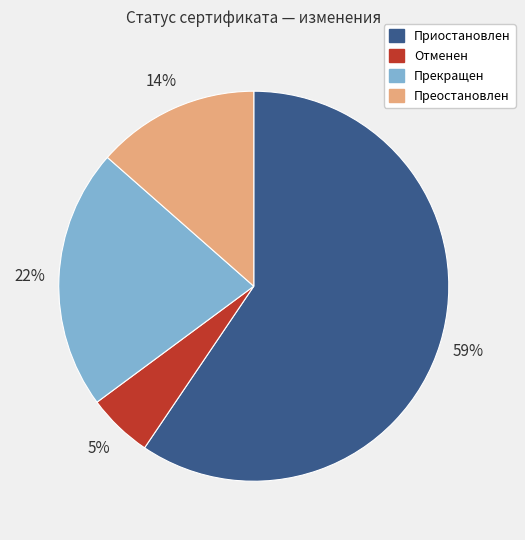

Rank the categories by value from lowest to highest.

Отменен, Преостановлен, Прекращен, Приостановлен